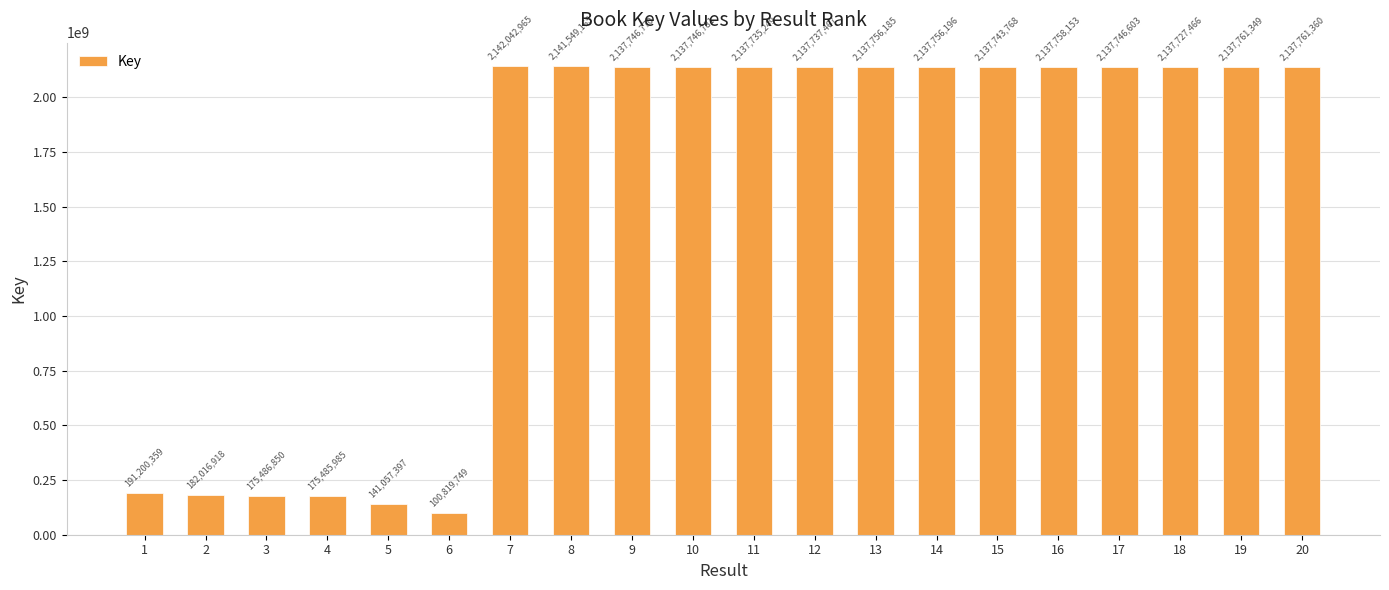

The value at 13 is 2137756185. True or false?

True